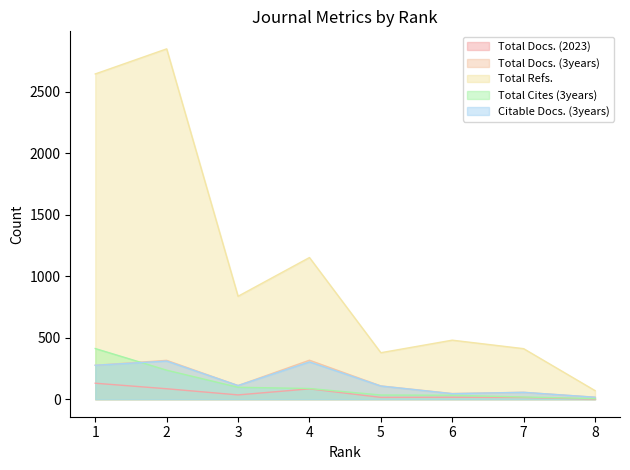

What is the spread (max minus min) of values at 7?

397